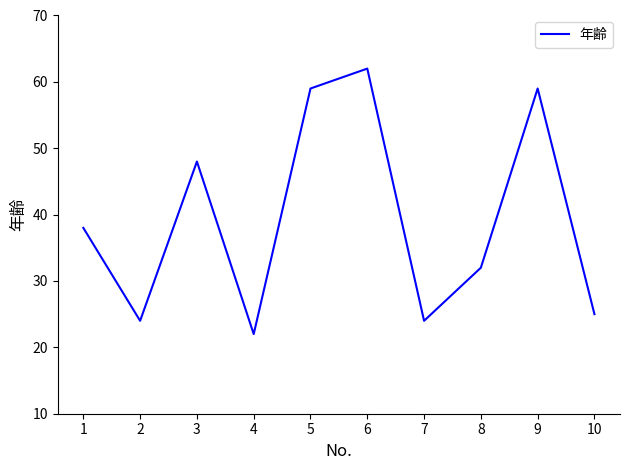

At which category does the data reach its first local peak?

3